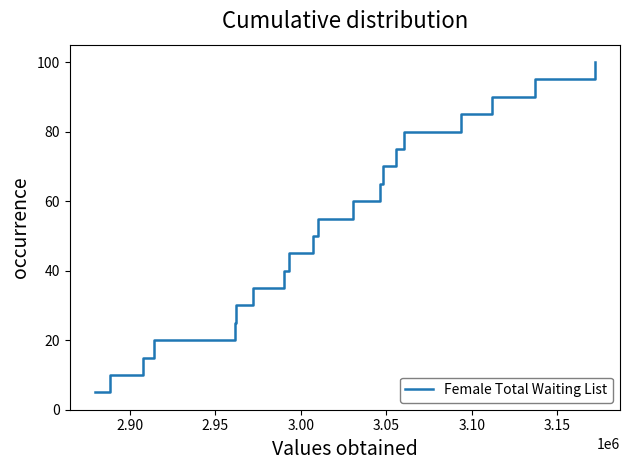

What is the difference between the maximum and minimum values?

95.0